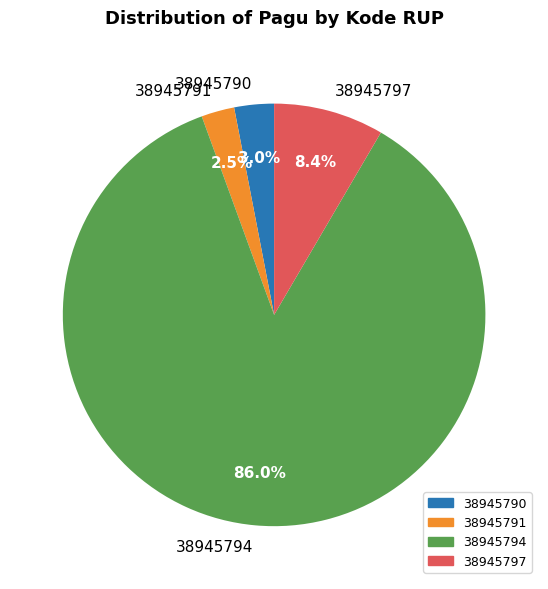

How much of the chart is everything except 38945790?

97.0%